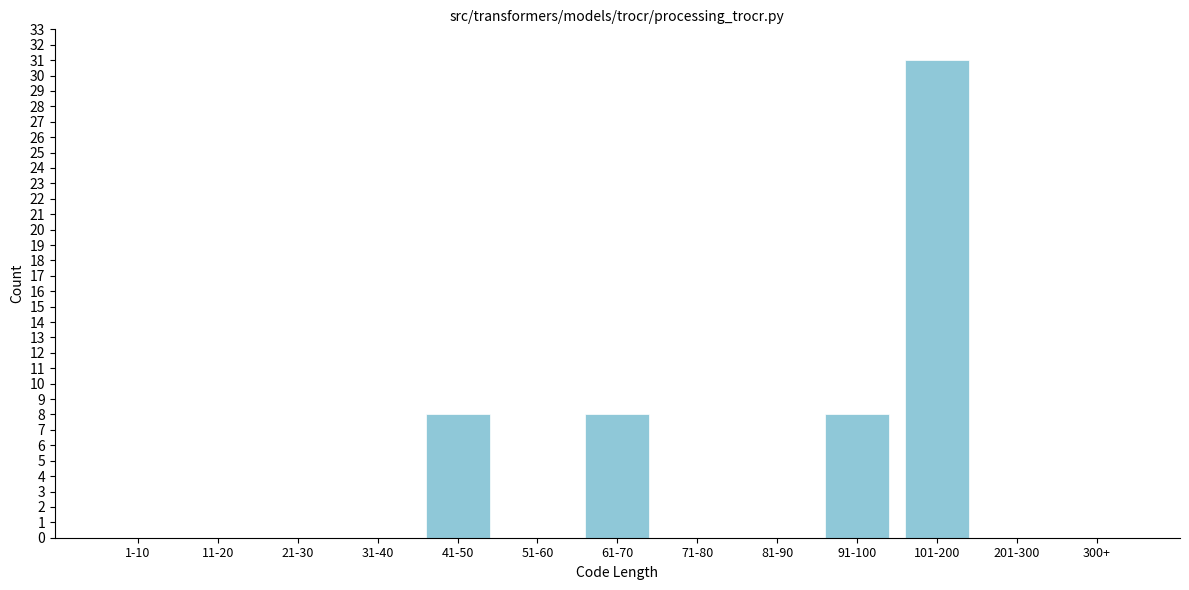

Reading left to right, list all the values displayed in this chart.

1-10=0	11-20=0	21-30=0	31-40=0	41-50=8	51-60=0	61-70=8	71-80=0	81-90=0	91-100=8	101-200=31	201-300=0	300+=0